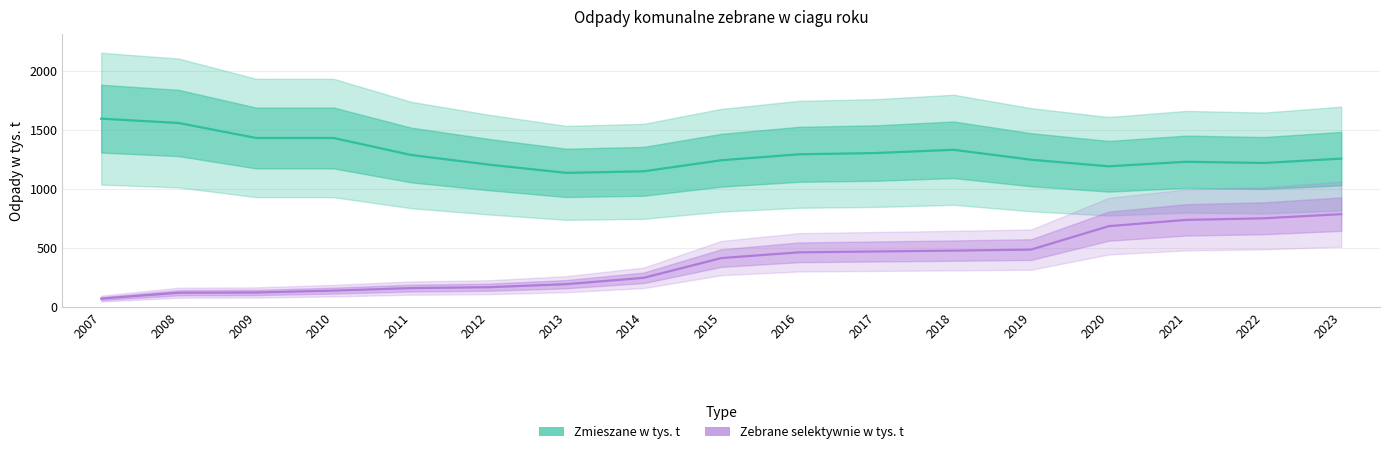

How many values in the Zmieszane w tys. t series are below 1258?

8